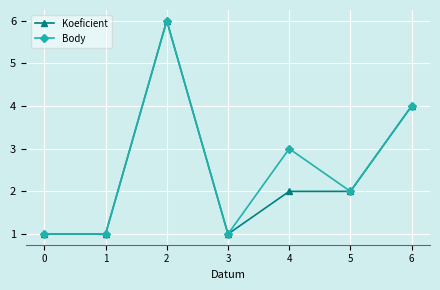

The value of Body at 6 is 4. True or false?

True